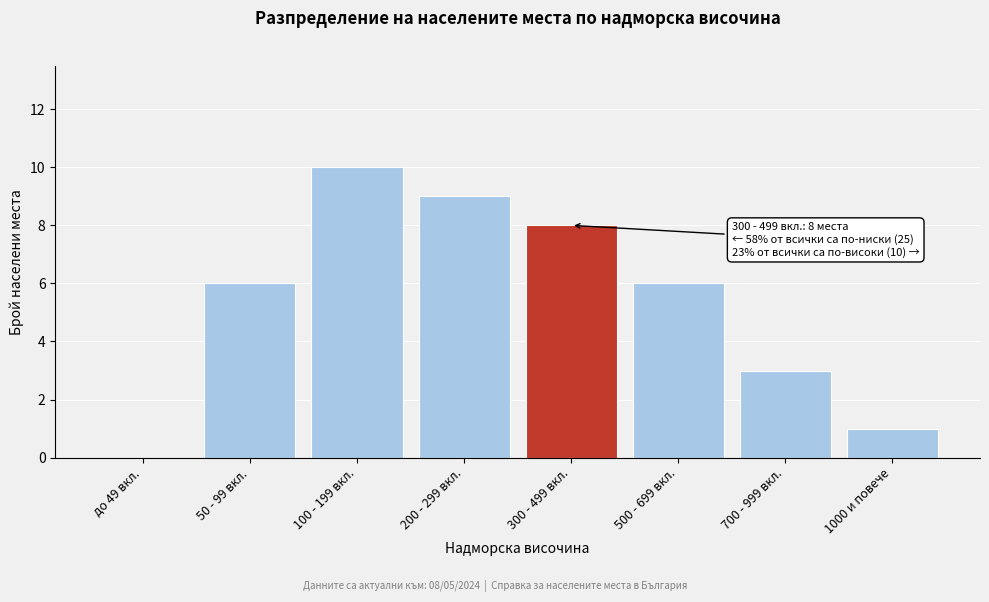

Reading right to left, what are all the values shown in this chart?

1000 и повече=1	700 - 999 вкл.=3	500 - 699 вкл.=6	300 - 499 вкл.=8	200 - 299 вкл.=9	100 - 199 вкл.=10	50 - 99 вкл.=6	до 49 вкл.=0